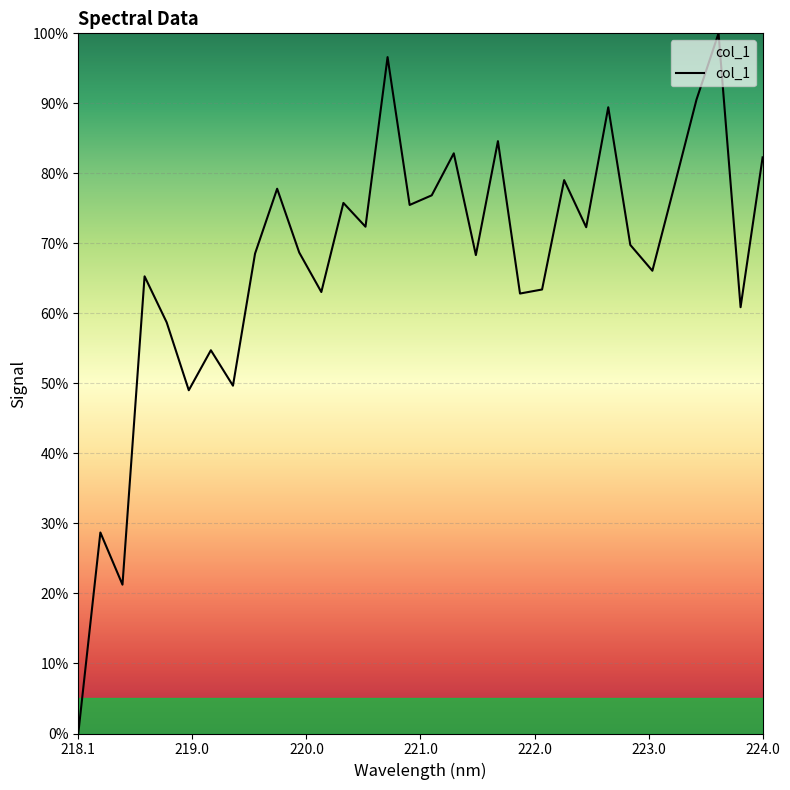

What is the maximum value shown in the chart?

100.0